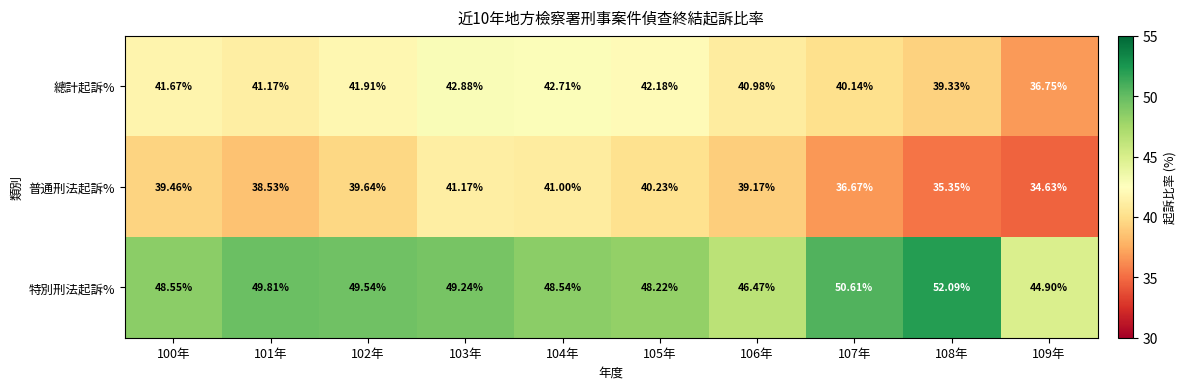

What is the total value across all series at 107年?

127.4